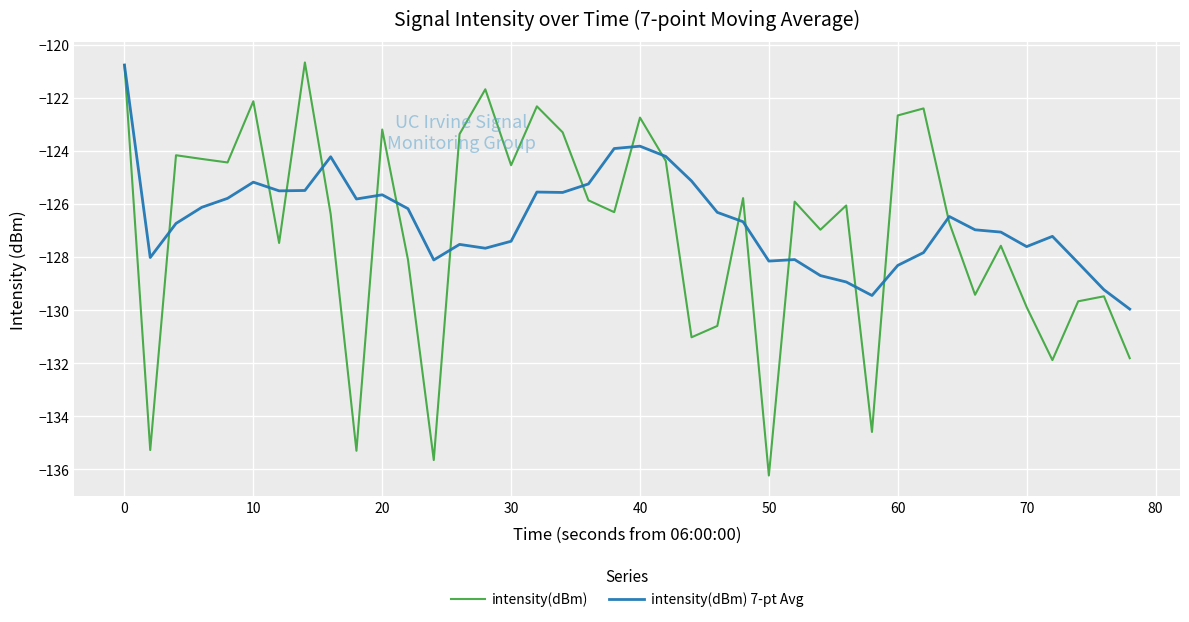

Which series has the largest range (max minus min)?

intensity(dBm)